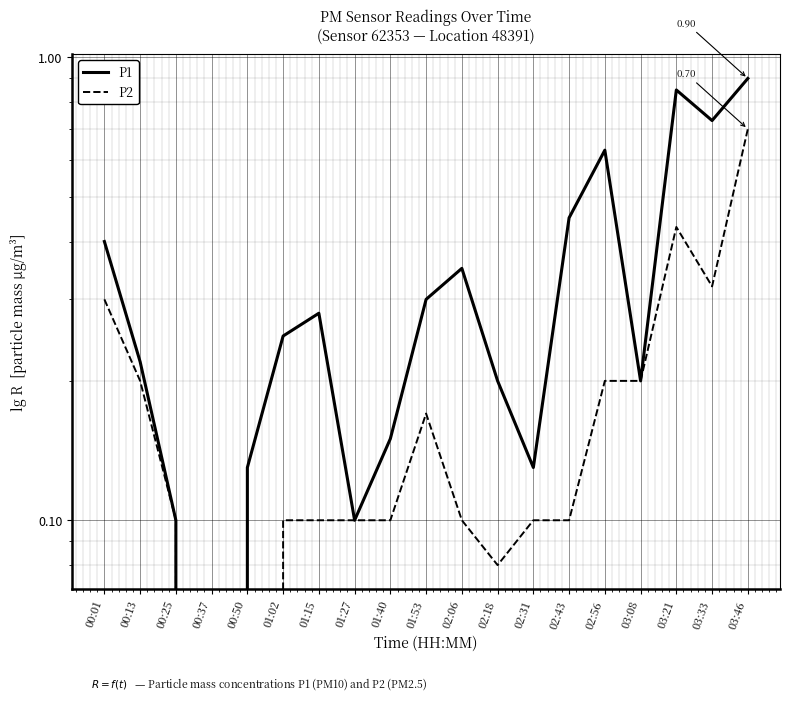

Reading left to right, extract all data points from this chart.

P1: 0.4	0.2	0.1	0.0	0.1	0.2	0.3	0.1	0.1	0.3	0.3	0.2	0.1	0.5	0.6	0.2	0.8	0.7	0.9
P2: 0.3	0.2	0.1	0.0	0.0	0.1	0.1	0.1	0.1	0.2	0.1	0.1	0.1	0.1	0.2	0.2	0.4	0.3	0.7